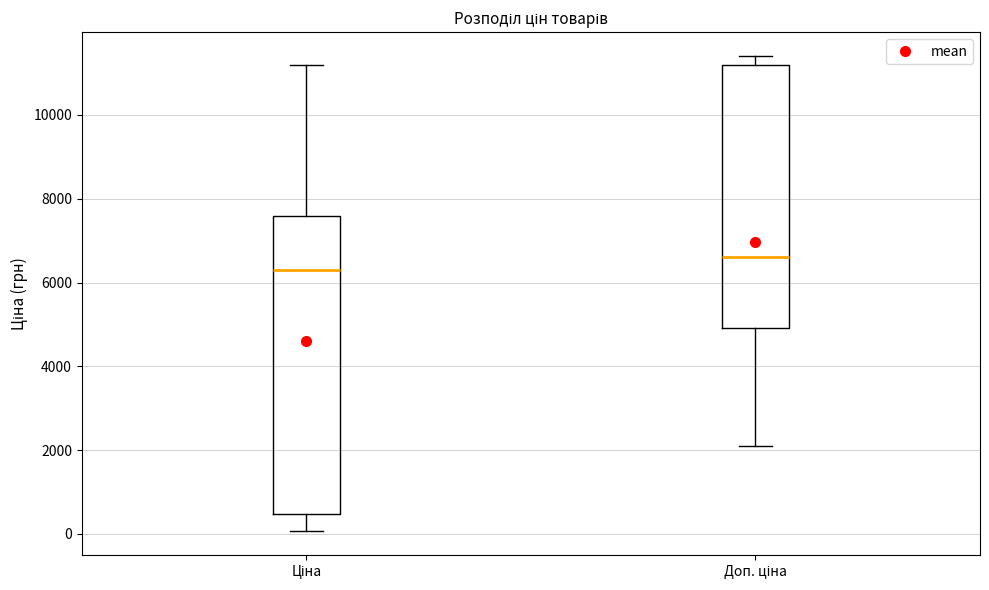

Reading left to right, transcribe this box plot: for each box, give where its median line is, the range the box spans, and where its two whiskers end, as read against the y-axis. The values are not printed on the chart, so give them approximately, as read against the axis.

Ціна: median 6400, box 400 to 7600, whiskers 0 to 11200
Доп. ціна: median 6600, box 5000 to 11200, whiskers 2200 to 11400